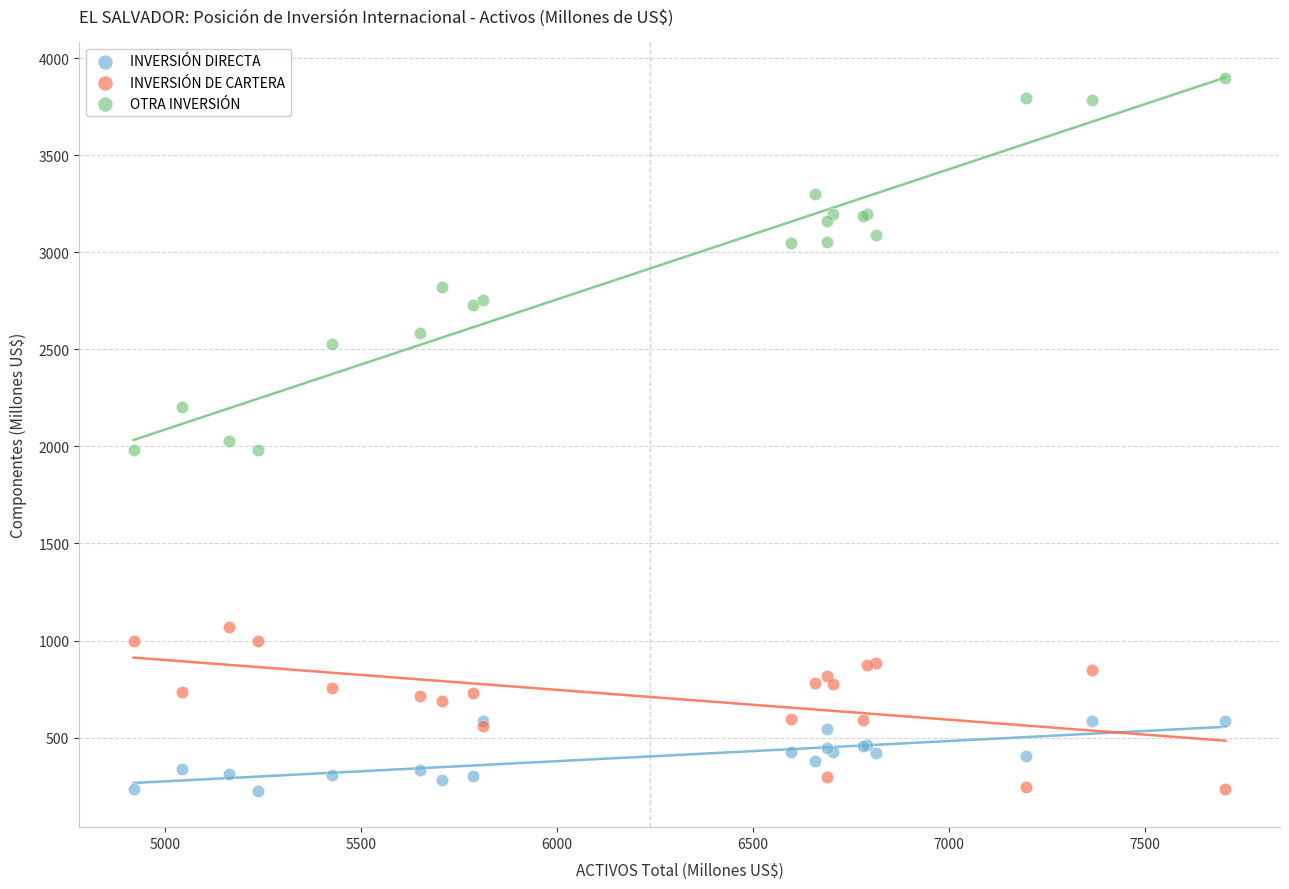

Which series reaches the maximum Y coordinate?

OTRA INVERSIÓN